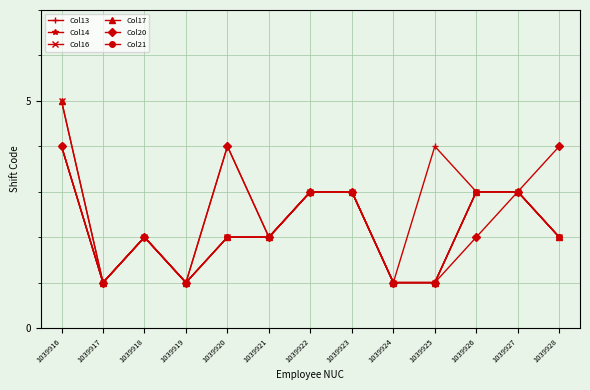

Which series has the largest total across all categories?

Col13